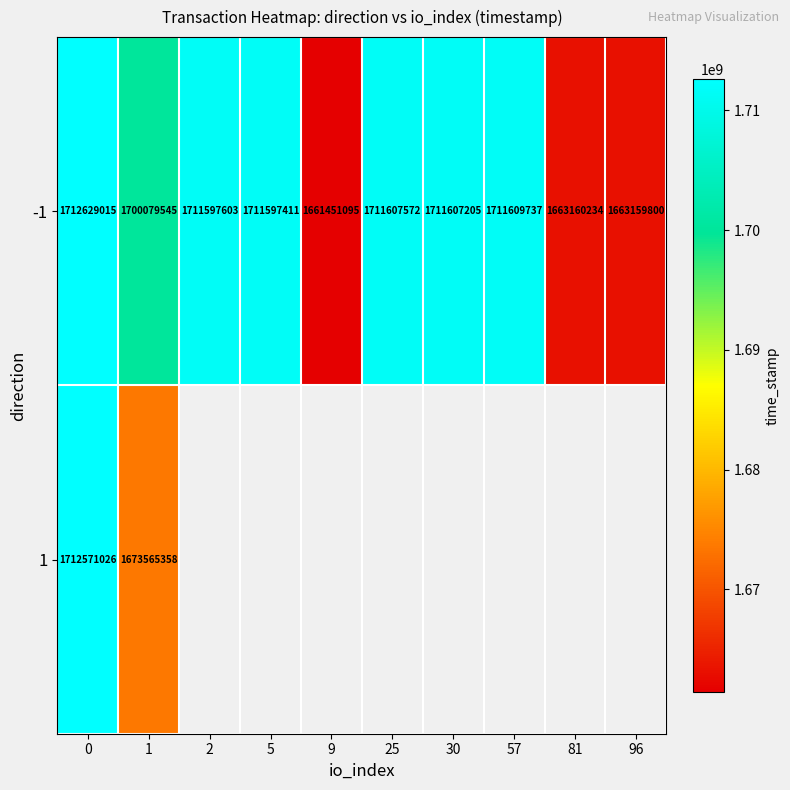

The value of -1 at 2 is 1711597603. True or false?

True